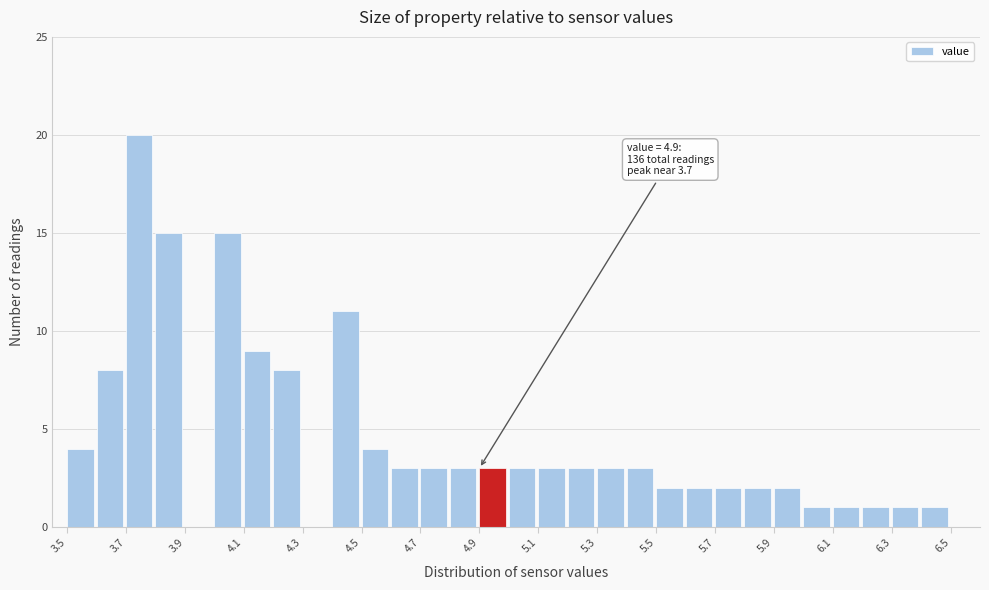

Which range on the x-axis has the tallest bar?

3.7 to 3.8